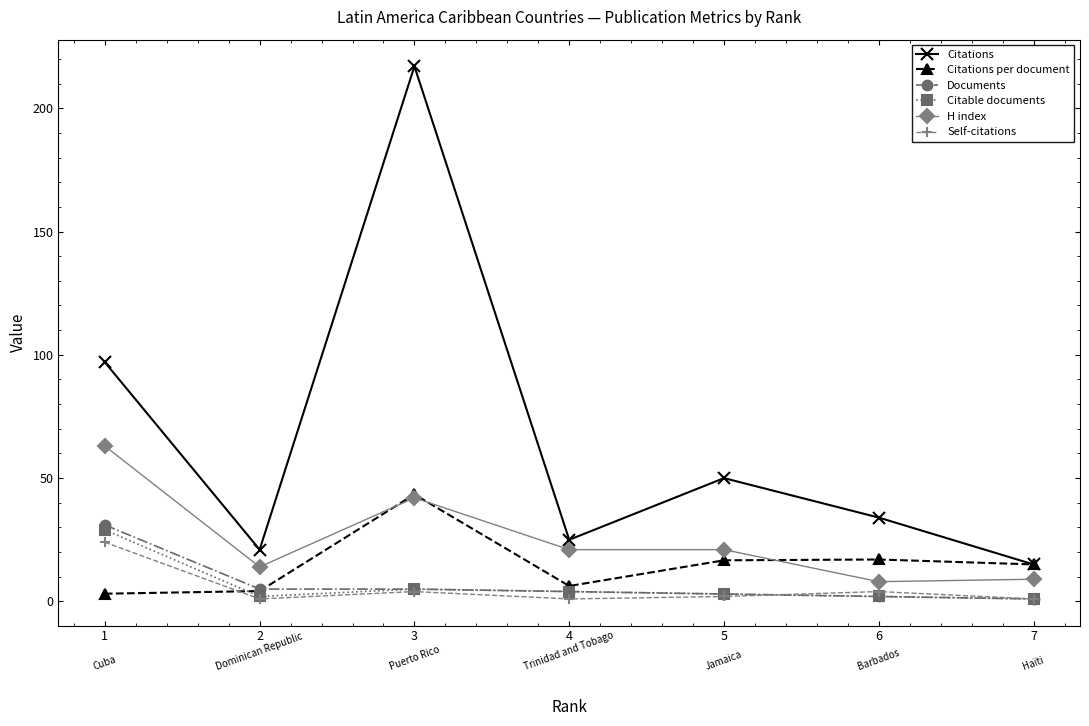

After their last crossing, which series has the higher values: Citations per document or Documents?

Citations per document